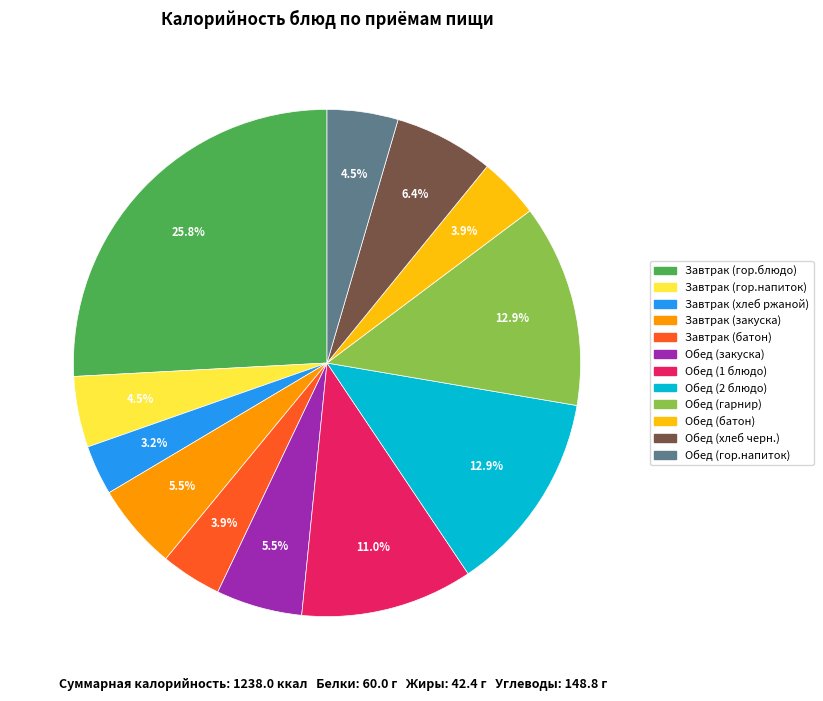

Which slice is the largest?

Завтрак (гор.блюдо)